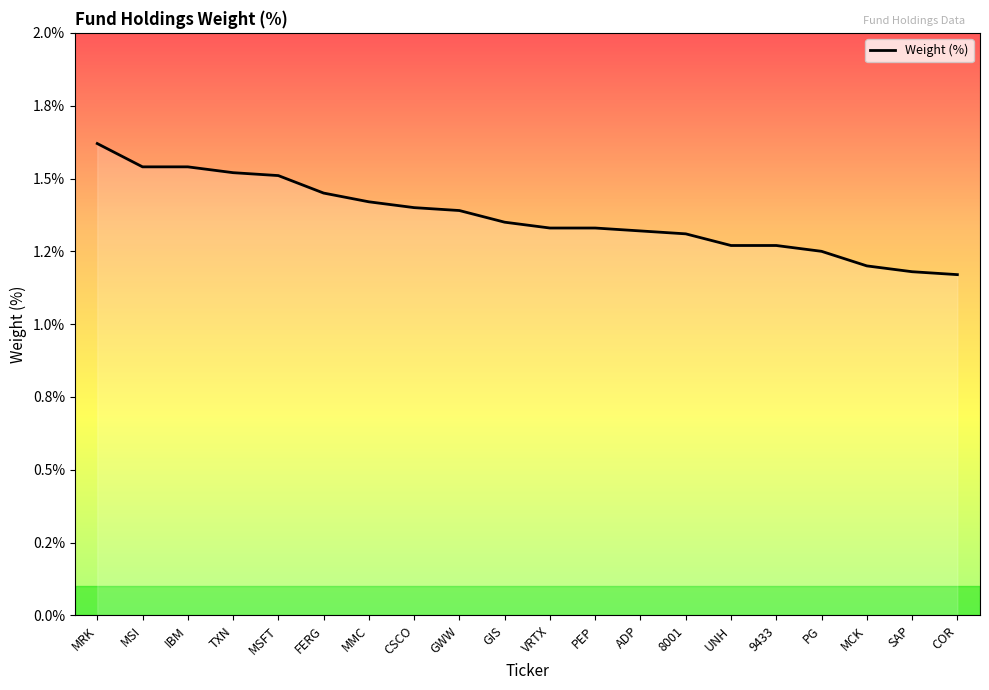

Does the chart display data point markers on the line(s)?

No